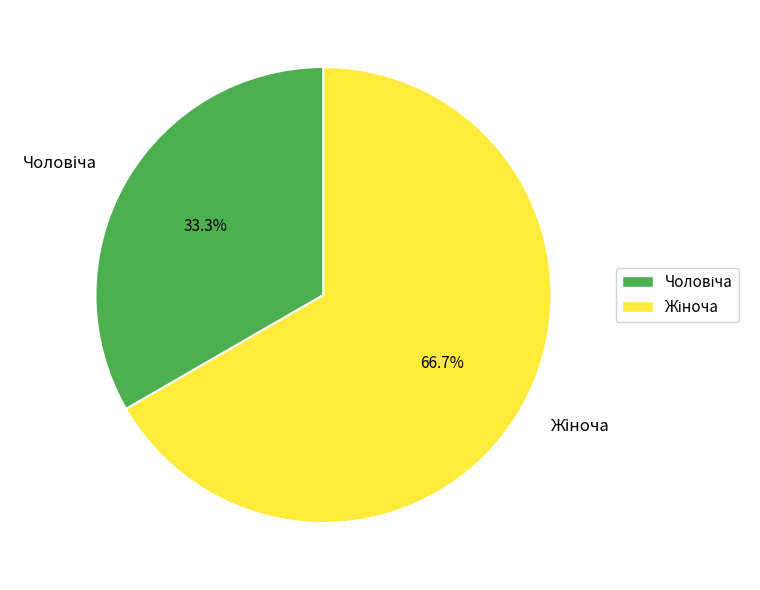

How many slices are in this pie chart?

2